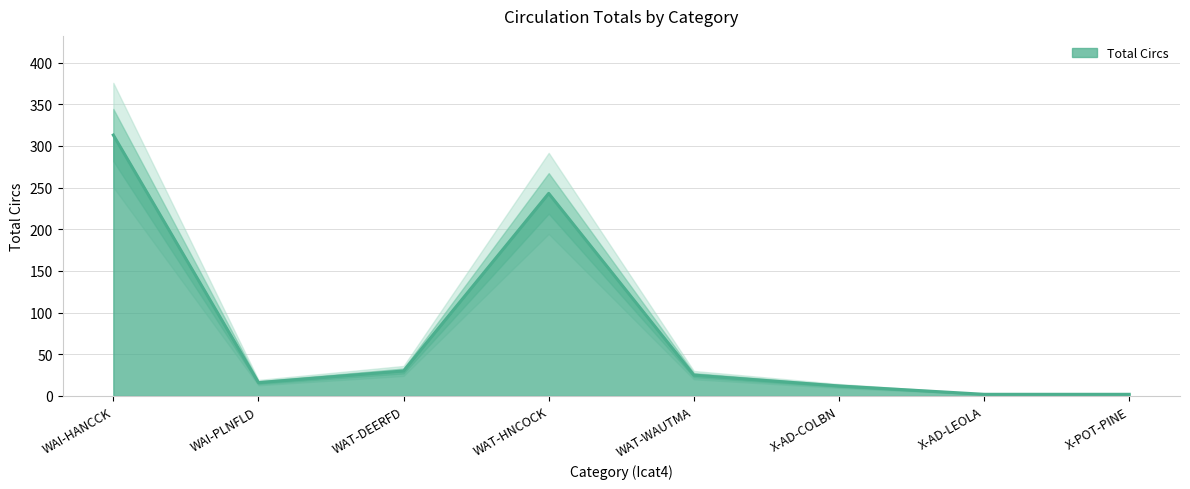

What value does the data have at WAT-HNCOCK?

243